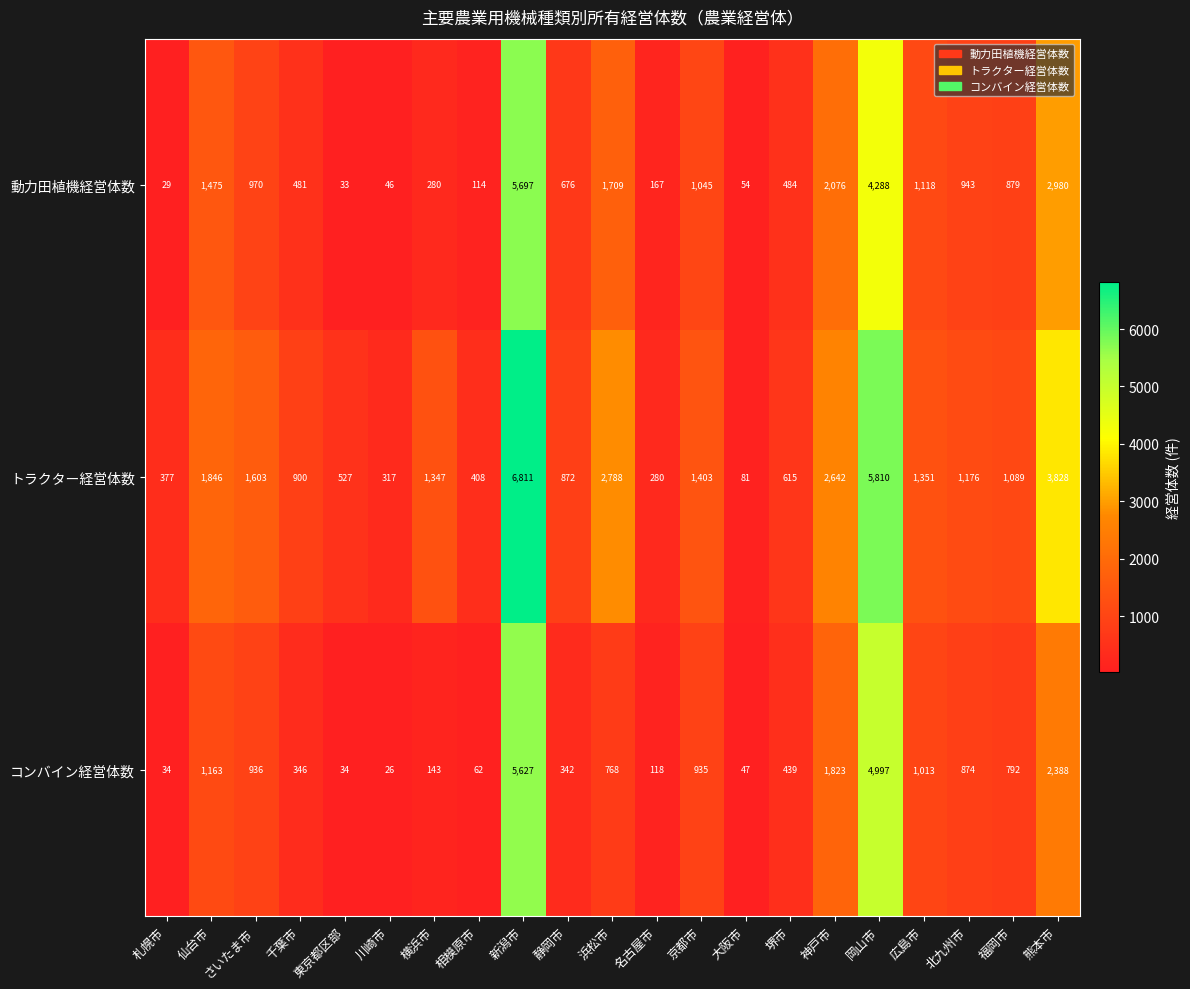

What is the difference between the highest and lowest values at さいたま市?

667